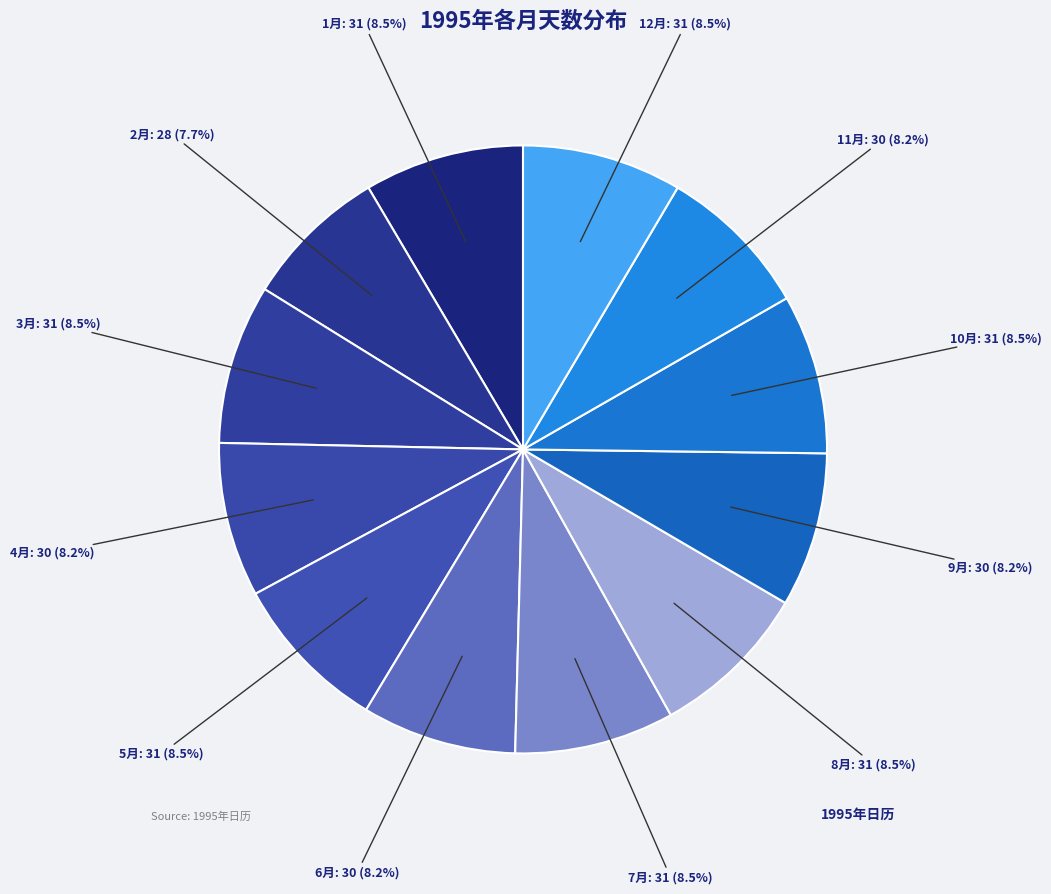

Does any single category account for the majority?

No